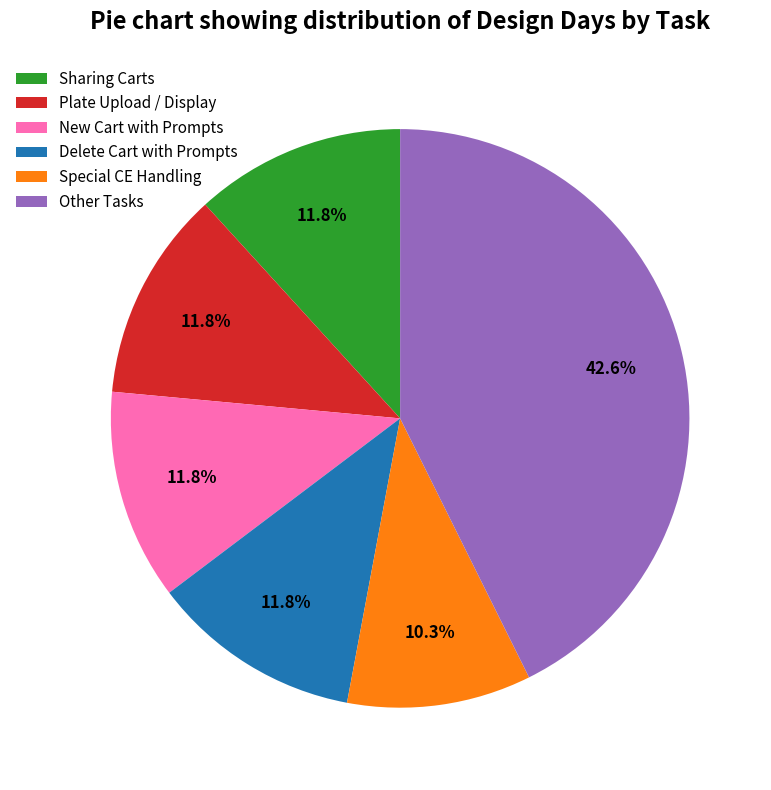

What portion of the pie excludes Plate Upload / Display?

88.2%